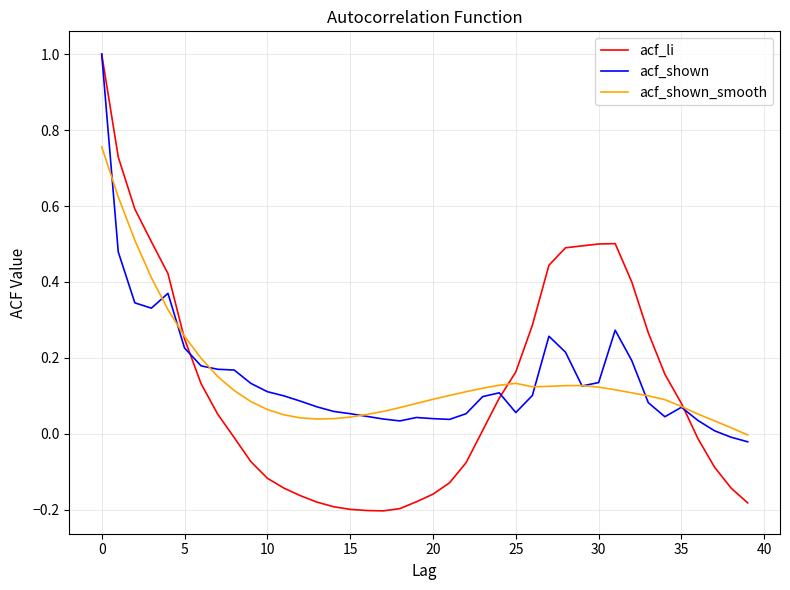

True or false: acf_shown_smooth and acf_li cross at least once.

True